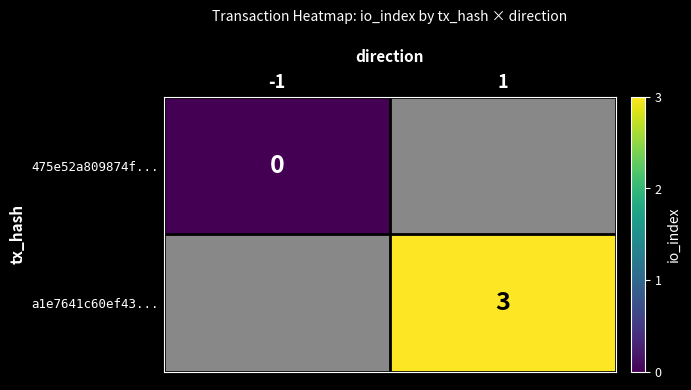

What is the maximum value shown in the chart?

3.0